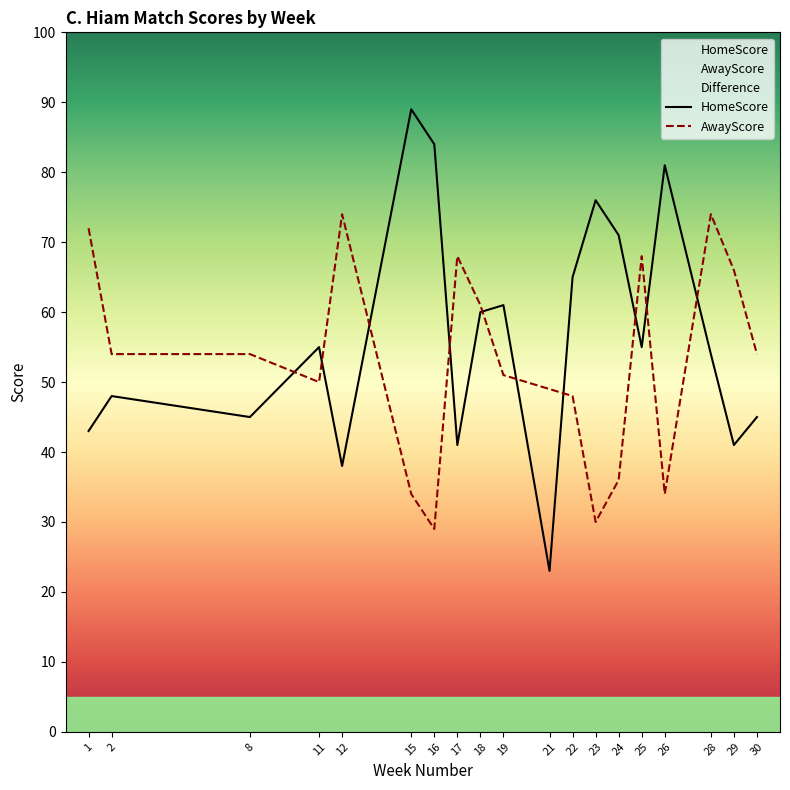

How many intersections are there between HomeScore and AwayScore?

10